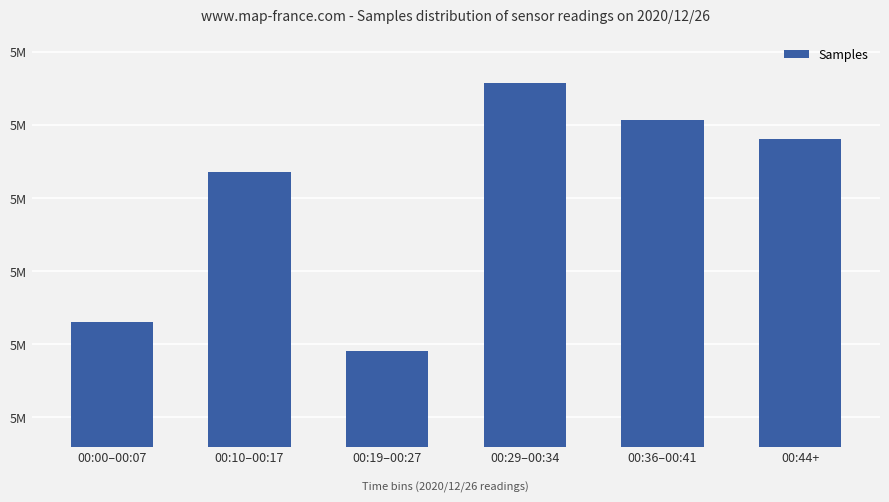

List the labels in order of value, largest first.

00:29–00:34, 00:36–00:41, 00:44+, 00:10–00:17, 00:00–00:07, 00:19–00:27